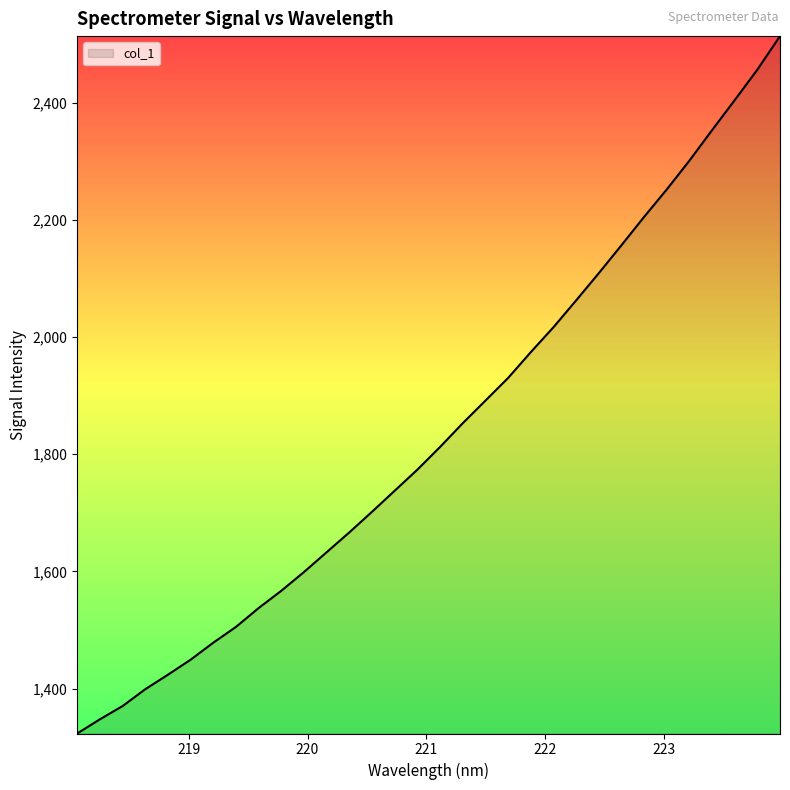

What is the maximum value shown in the chart?

2513.5